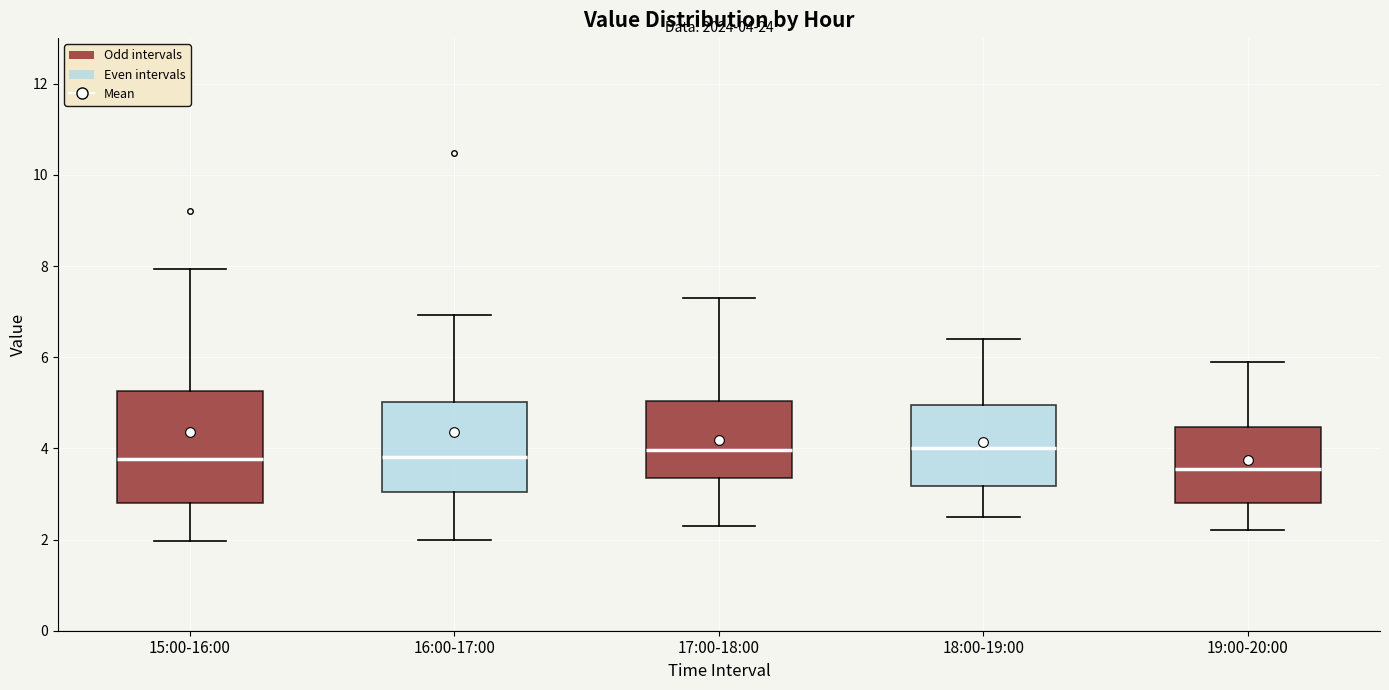

Which box is the tallest, from its lower edge to its upper edge?

15:00-16:00